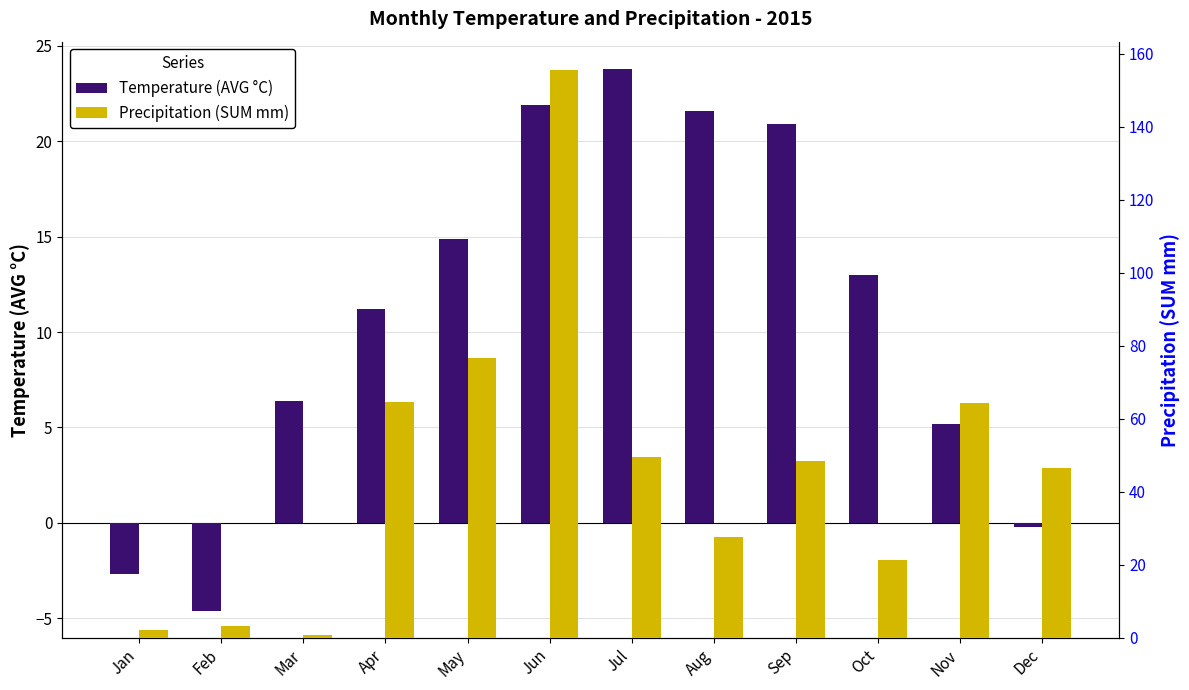

How many values in the Temperature (AVG °C) series exceed 13?

5